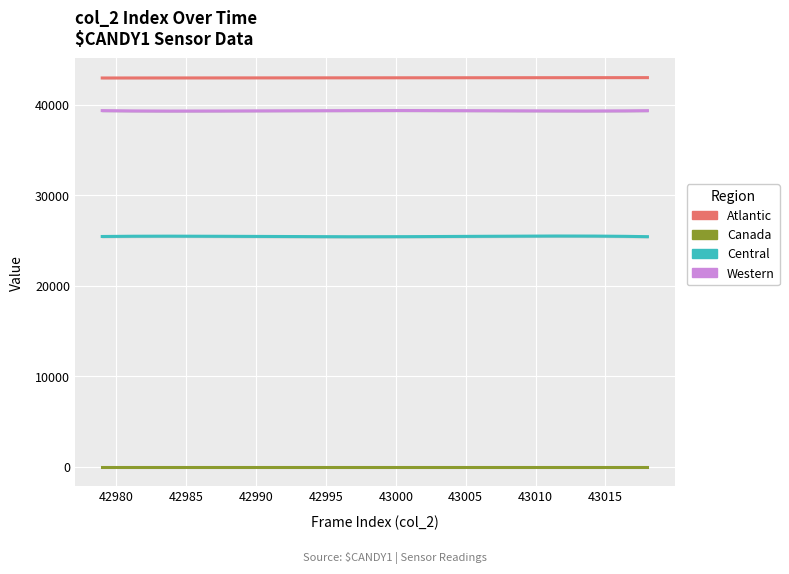

Reading left to right, what are all the values shown in this chart?

Atlantic: 42979	42980	42981	42982	42983	42984	42985	42986	42987	42988	42989	42990	42991	42992	42993	42994	42995	42996	42997	42998	42999	43000	43001	43002	43003	43004	43005	43006	43007	43008	43009	43010	43011	43012	43013	43014	43015	43016	43017	43018
Canada: 0	0	0	0	0	0	0	0	0	0	0	0	0	0	0	0	0	0	0	0	0	0	0	0	0	0	0	0	0	0	0	0	0	0	0	0	0	0	0	0
Central: 25381	25501	25517	25483	25404	25566	25513	25518	25450	25442	25438	25395	25324	25442	25555	25391	25411	25400	25438	25433	25448	25434	25494	25433	25448	25486	25358	25417	25524	25459	25464	25474	25520	25492	25486	25525	25486	25480	25489	25383
Western: 39430	39311	39290	39336	39373	39278	39324	39301	39308	39269	39376	39448	39376	39376	39290	39389	39400	39382	39446	39368	39309	39364	39323	39368	39394	39323	39442	39397	39300	39335	39364	39351	39353	39314	39324	39347	39330	39327	39313	39391